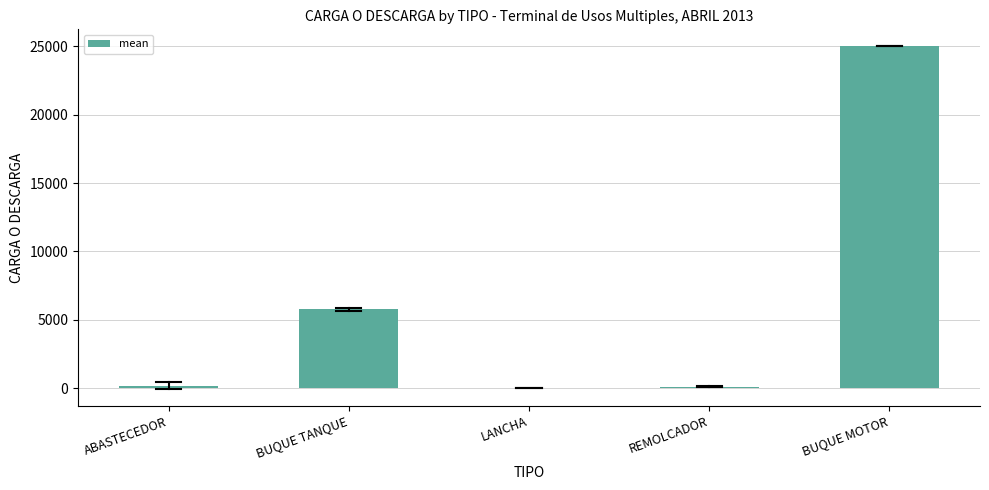

Is it true that the value at BUQUE TANQUE is 5767.8?

True